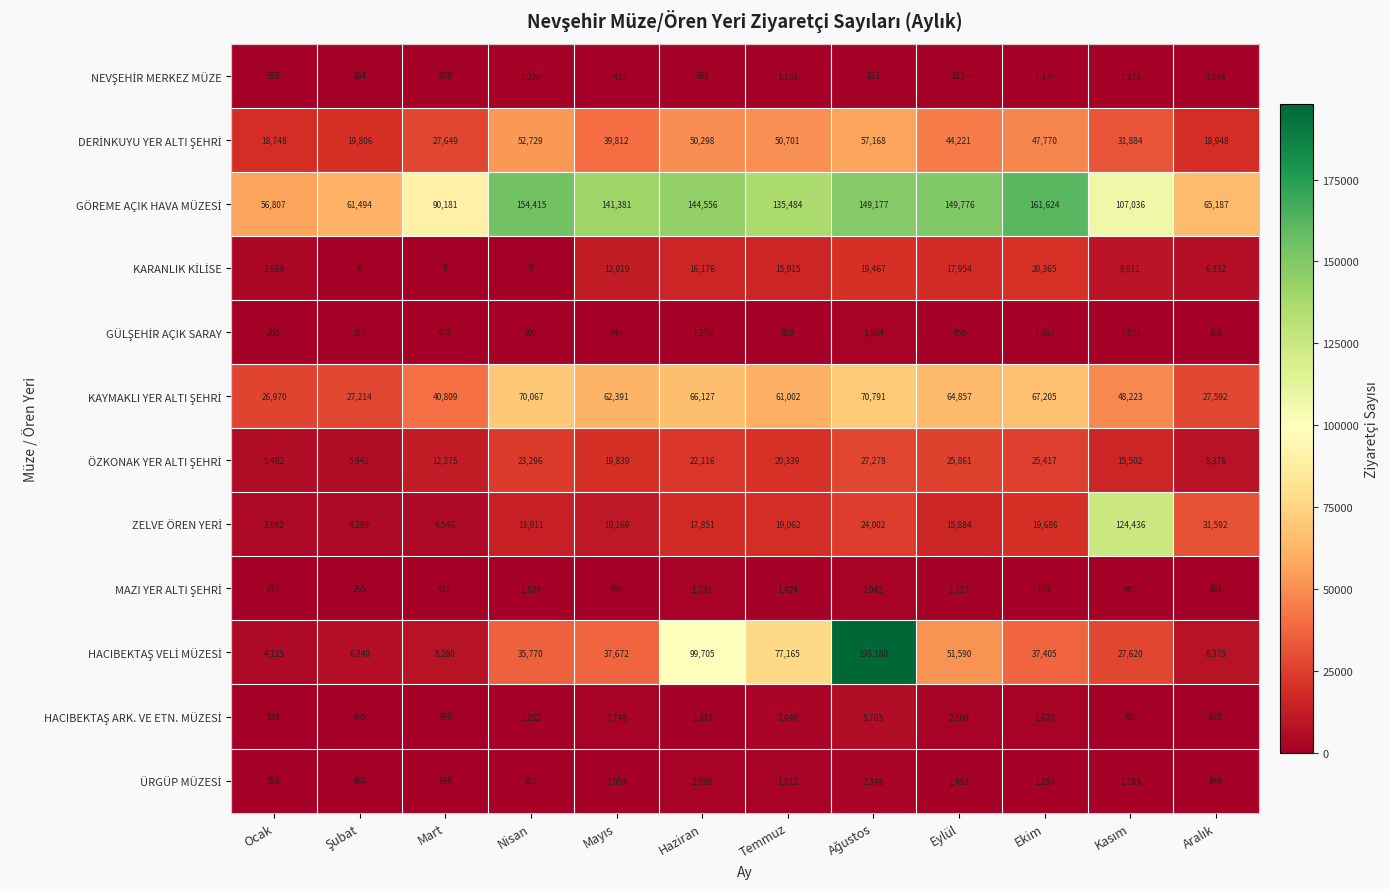

What is the difference between the highest and lowest values at Ocak?

56602